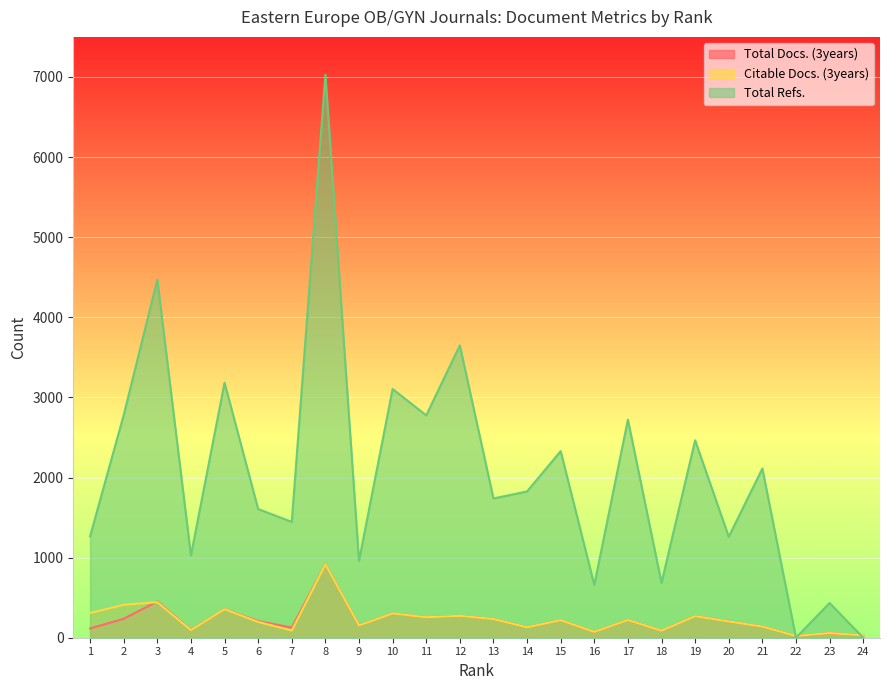

The Total Docs. (3years) series shows 221 at 17. True or false?

True